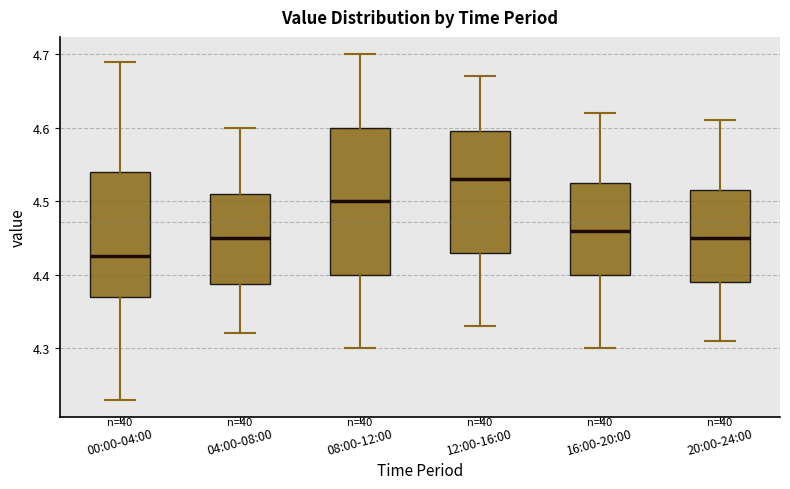

Which box's median line is the highest?

12:00-16:00